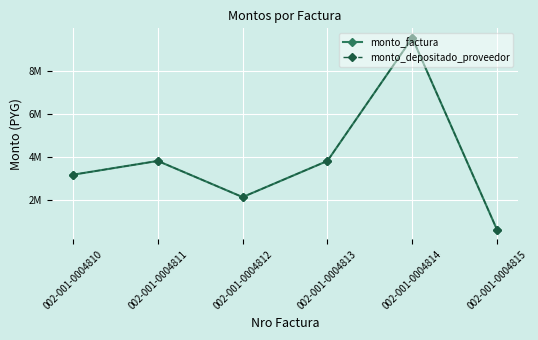

At which category does the chart reach its peak across all series?

002-001-0004814